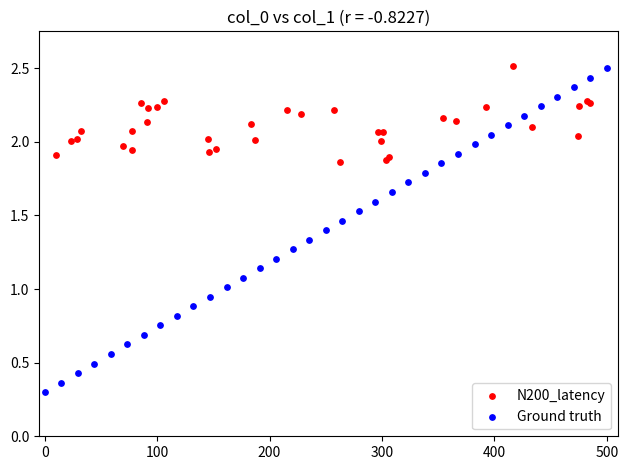

Which series contains the lowest Y value?

Ground truth